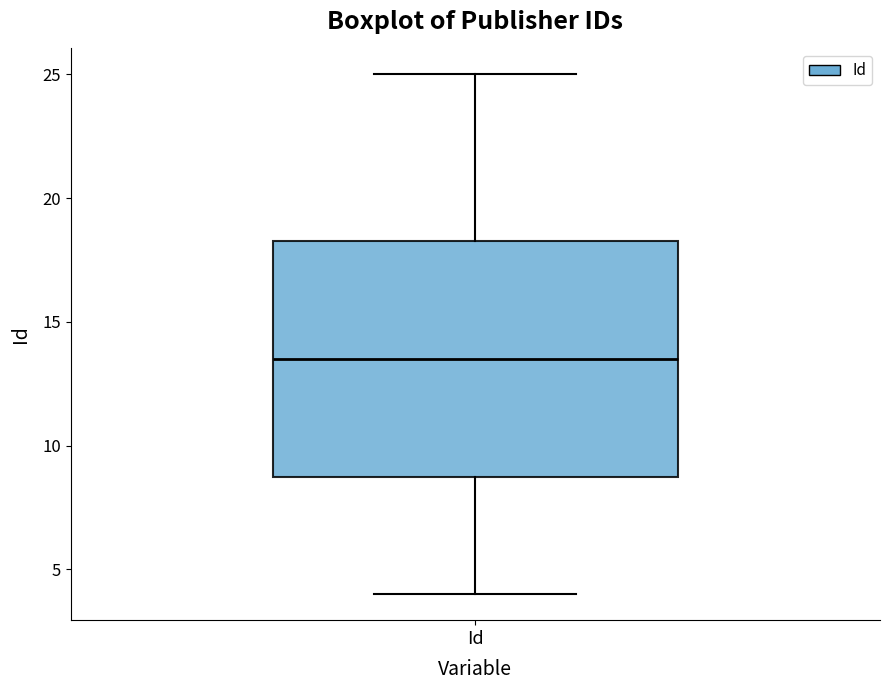

Read this box plot against the y-axis: the position of the median line, the range covered by the box, and the ends of both whiskers. The values are not printed on the chart, so give them approximately, as read against the axis.

median 13.5, box 9.0 to 18.5, whiskers 4.0 to 25.0